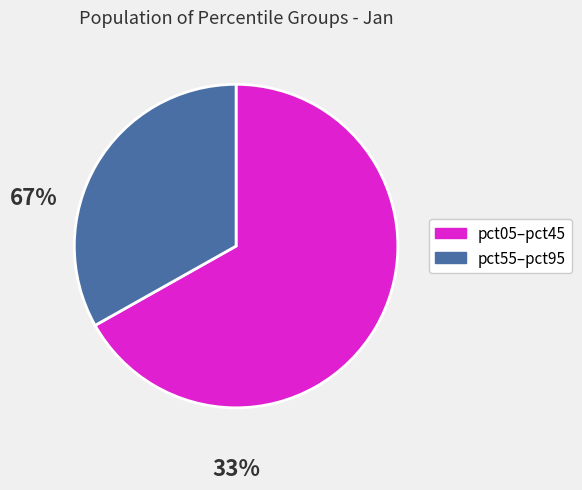

Is there any slice that represents more than half of the pie?

Yes